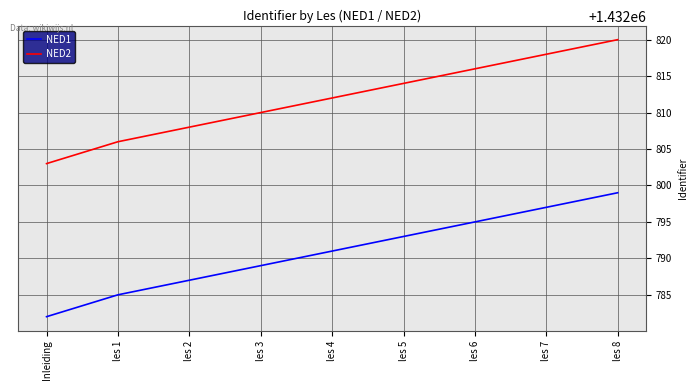

What are all the series names shown in the legend?

NED1, NED2